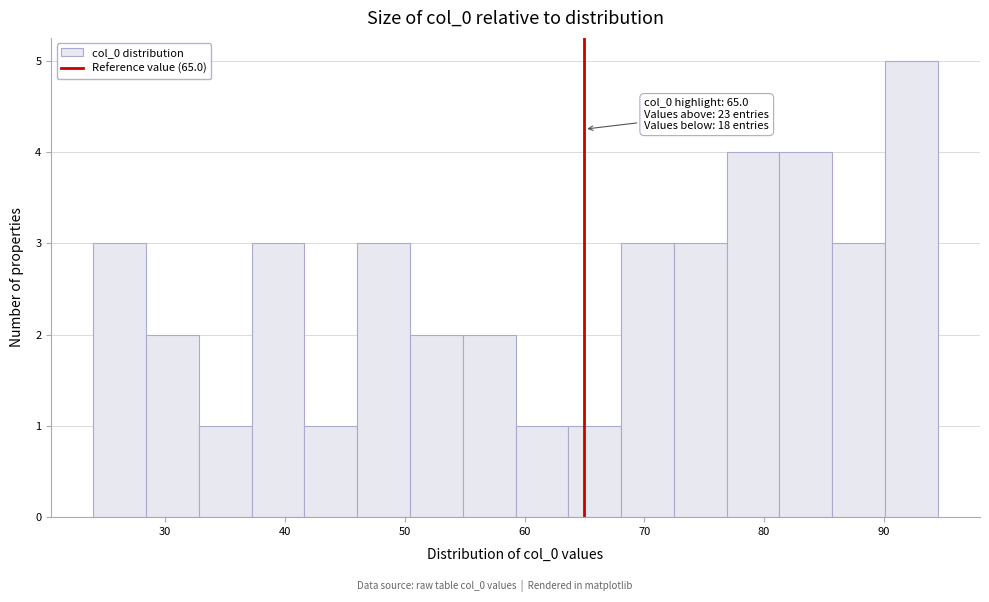

Over which range of the x-axis is the bar tallest?

90 to 95